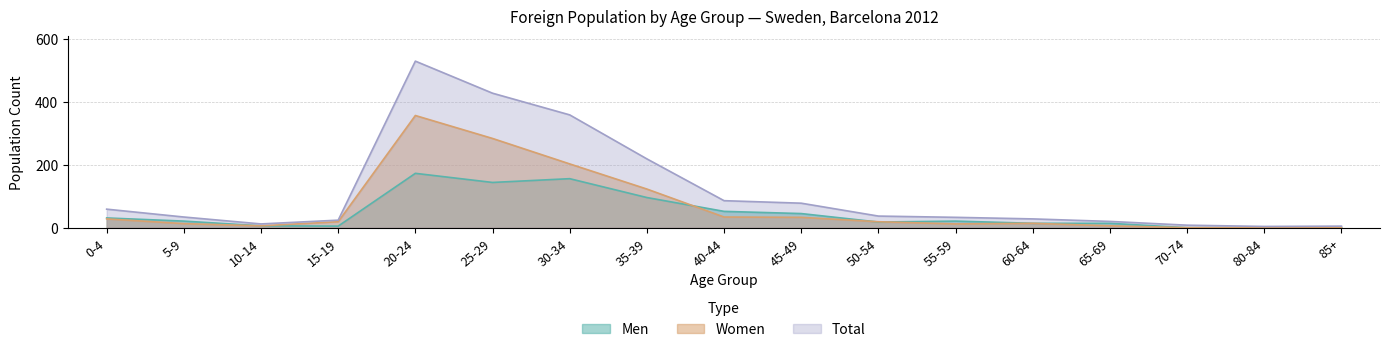

How many intersections are there between Women and Men?

3